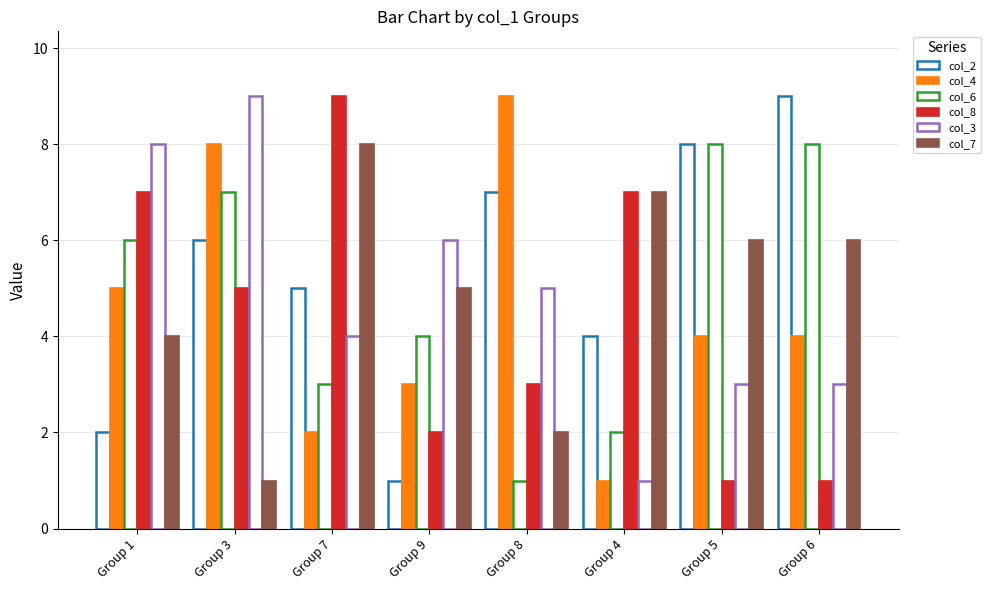

Between Group 7 and Group 4, which series saw the biggest shift?

col_3